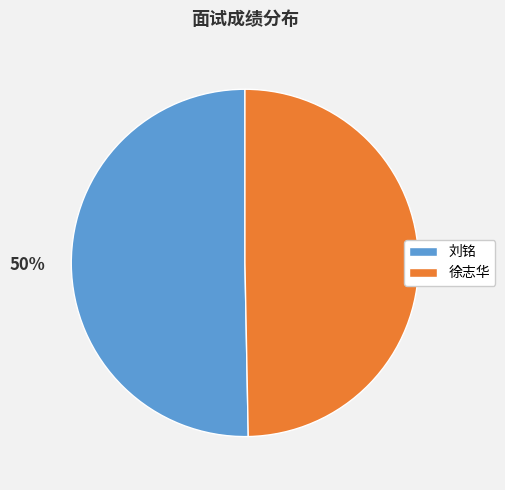

To the nearest percent, what is the average slice percentage?

50%